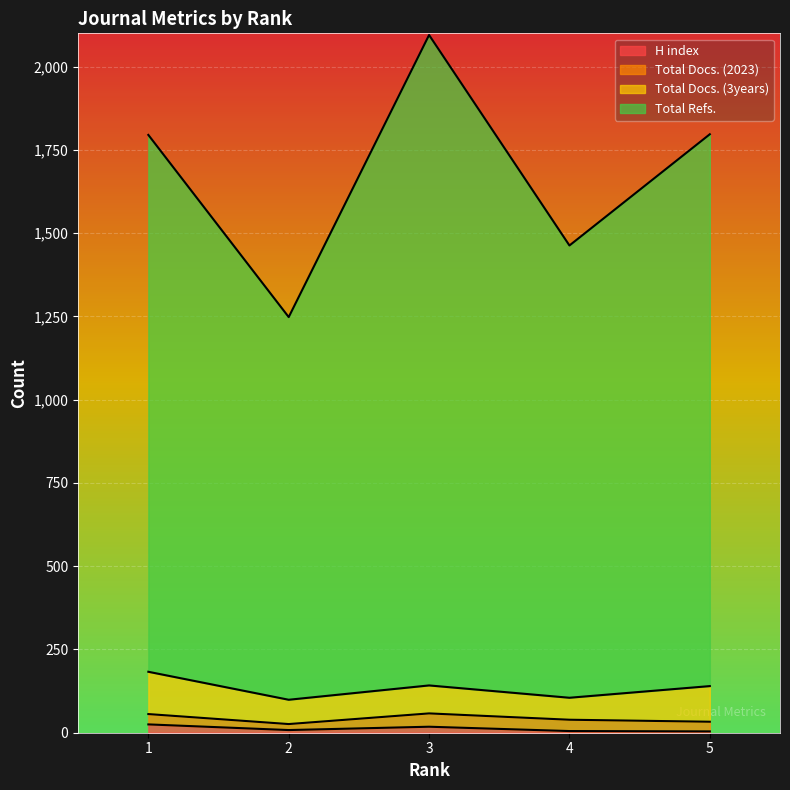

What is the spread (max minus min) of values at 2?

1240